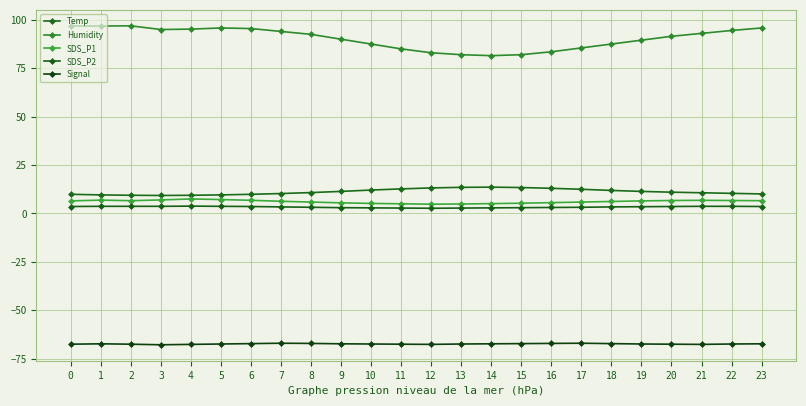

The value of SDS_P2 at 13 is 2.8. True or false?

True